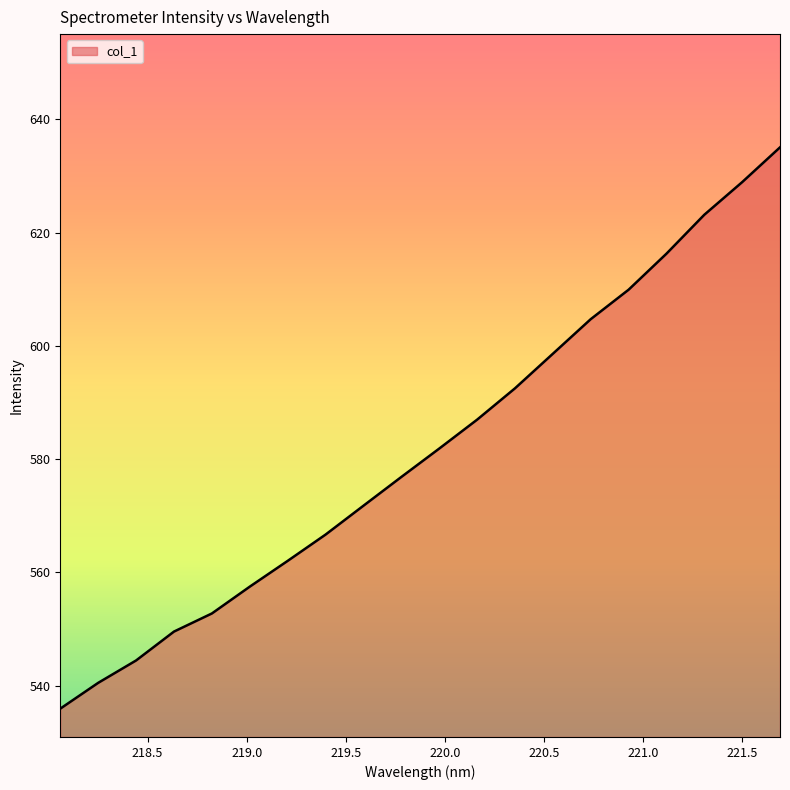

What is the maximum value shown in the chart?

635.0